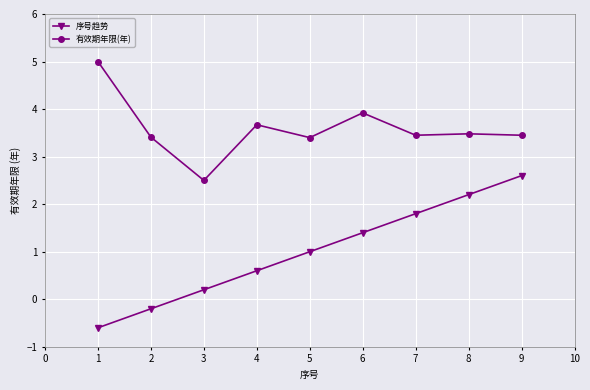

What is the difference between the highest and lowest values at 6?

2.5